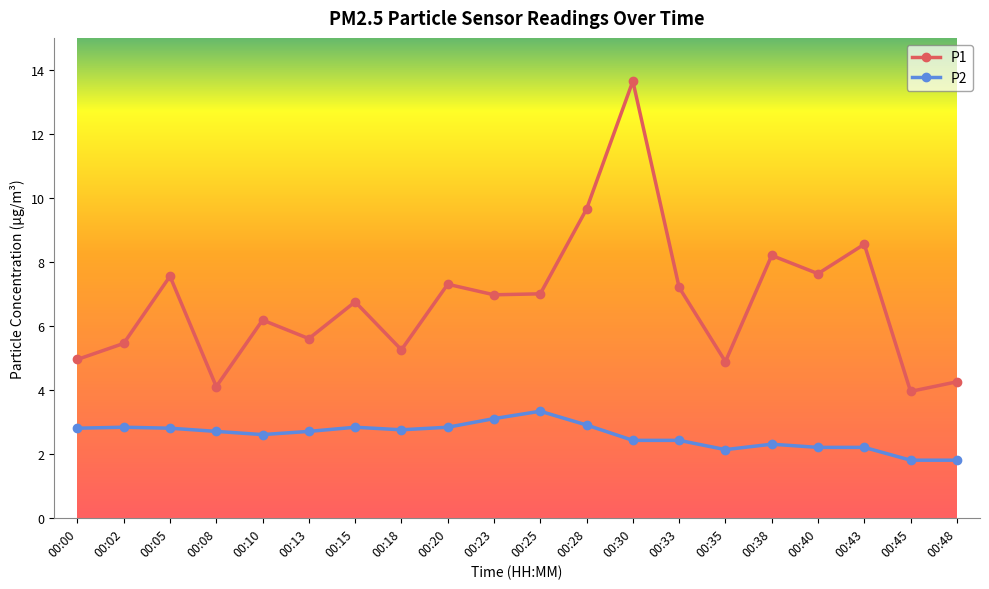

Which series has the widest spread of values?

P1